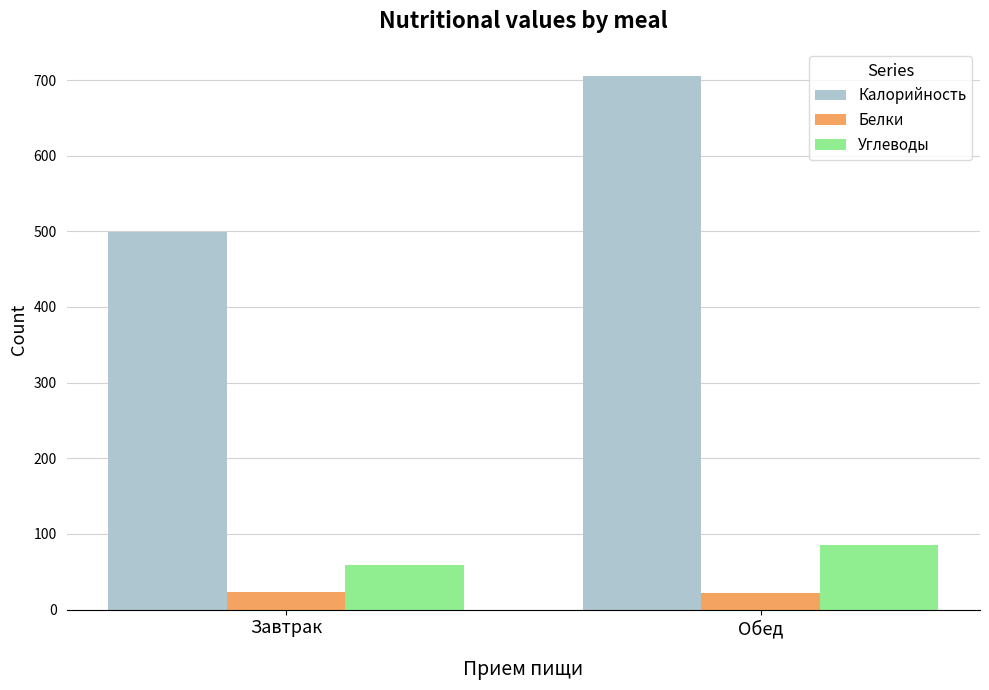

What is the difference between the maximum and minimum values in the Белки series?

1